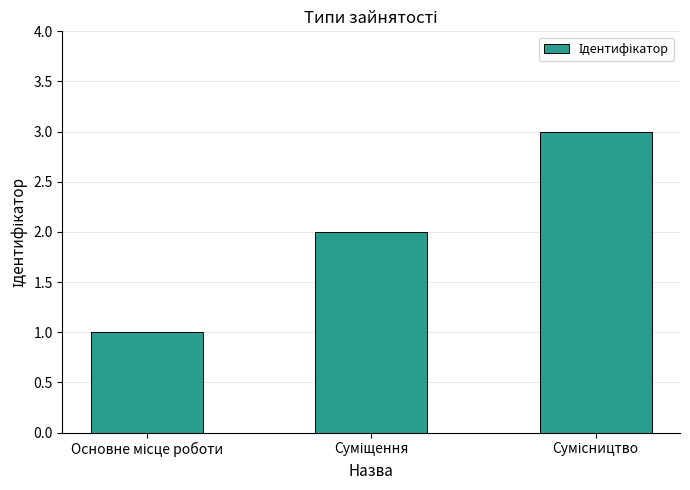

What is the maximum value shown in the chart?

3